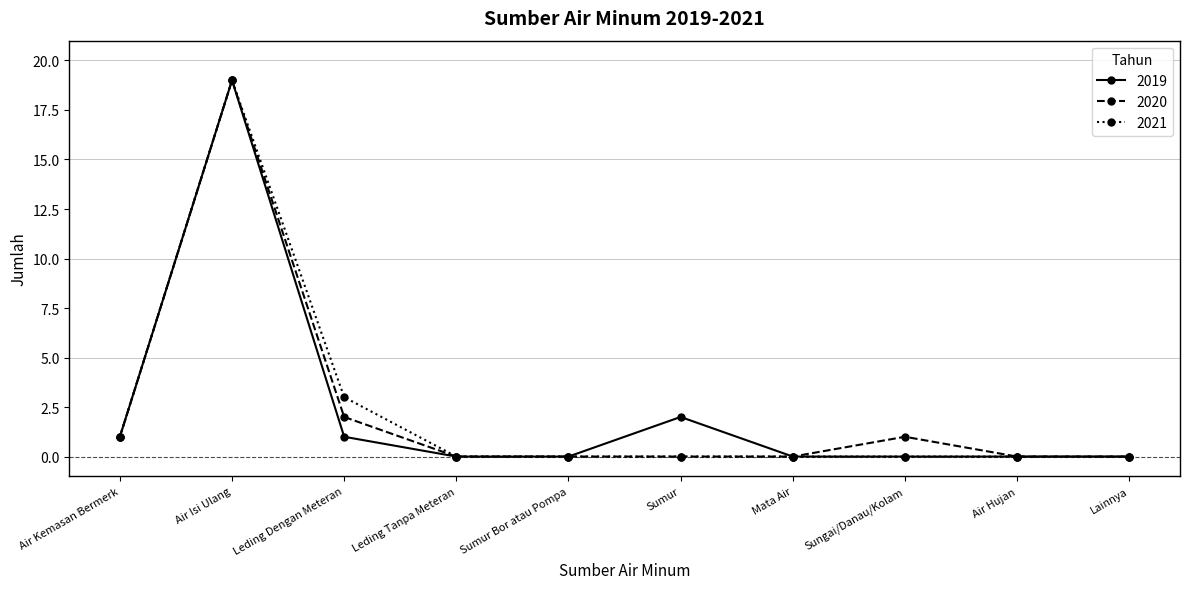

Reading left to right, transcribe all the data shown in this chart.

2019: Air Kemasan Bermerk=1	Air Isi Ulang=19	Leding Dengan Meteran=1	Leding Tanpa Meteran=0	Sumur Bor atau Pompa=0	Sumur=2	Mata Air=0	Sungai/Danau/Kolam=0	Air Hujan=0	Lainnya=0
2020: Air Kemasan Bermerk=1	Air Isi Ulang=19	Leding Dengan Meteran=2	Leding Tanpa Meteran=0	Sumur Bor atau Pompa=0	Sumur=0	Mata Air=0	Sungai/Danau/Kolam=1	Air Hujan=0	Lainnya=0
2021: Air Kemasan Bermerk=1	Air Isi Ulang=19	Leding Dengan Meteran=3	Leding Tanpa Meteran=0	Sumur Bor atau Pompa=0	Sumur=0	Mata Air=0	Sungai/Danau/Kolam=0	Air Hujan=0	Lainnya=0